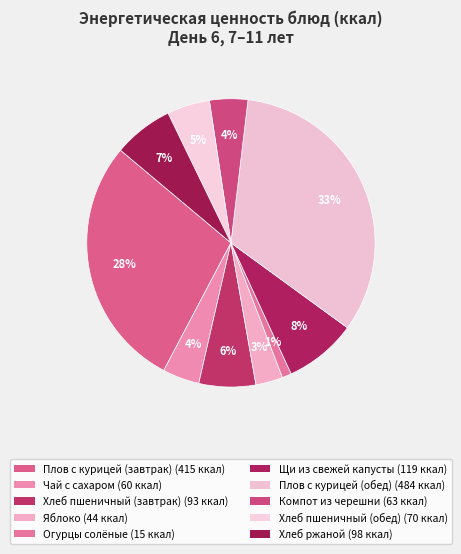

Count the number of slices in the pie.

10